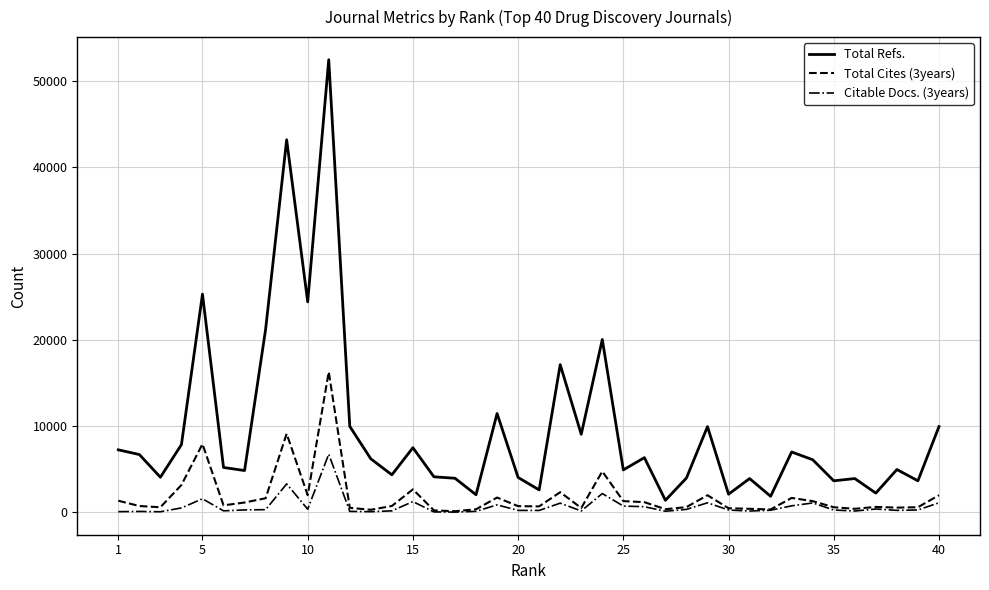

True or false: Total Refs. and Citable Docs. (3years) cross at least once.

False